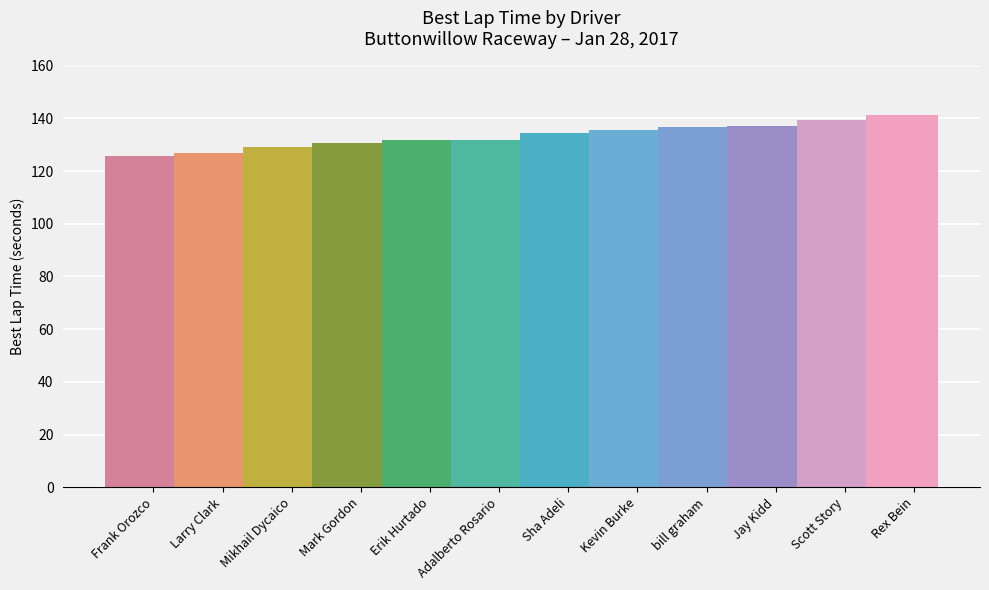

Does the chart contain any negative values?

No